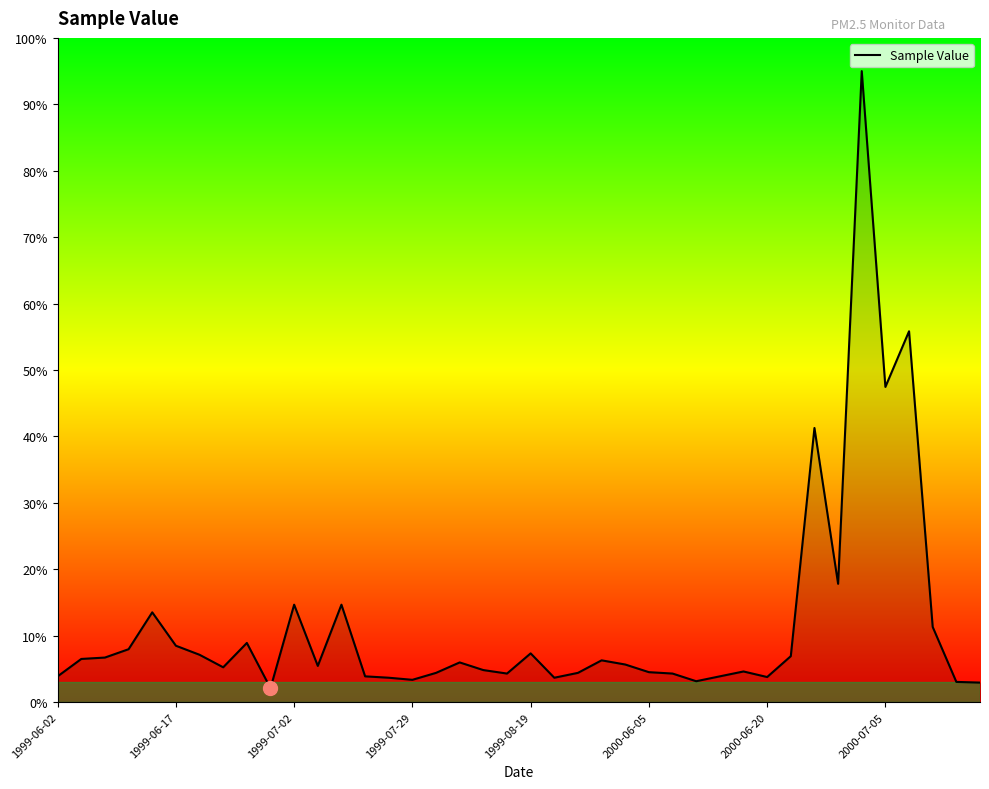

What is the smallest value displayed?

2.1